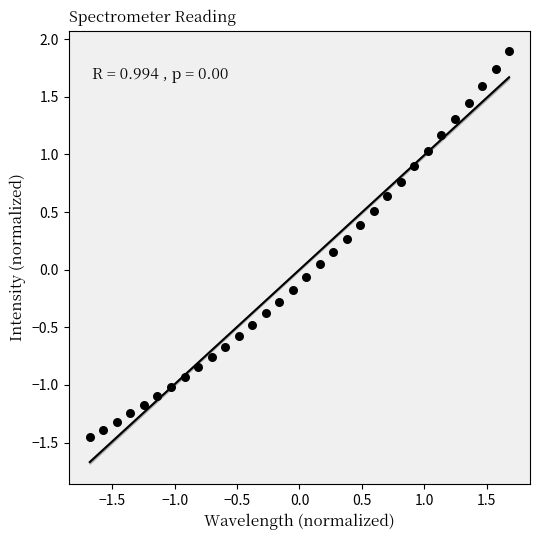

What is the range of Y values (max minus min)?

3.3